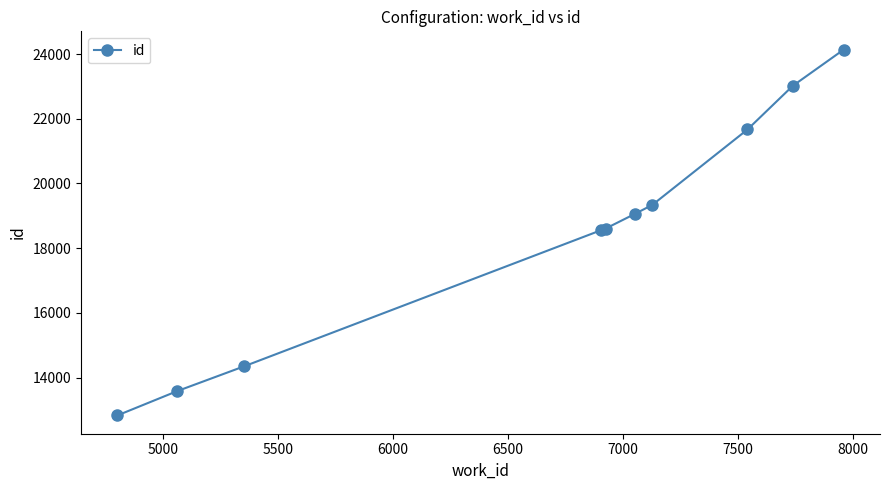

What is the difference between the second highest and second lowest values?

9442